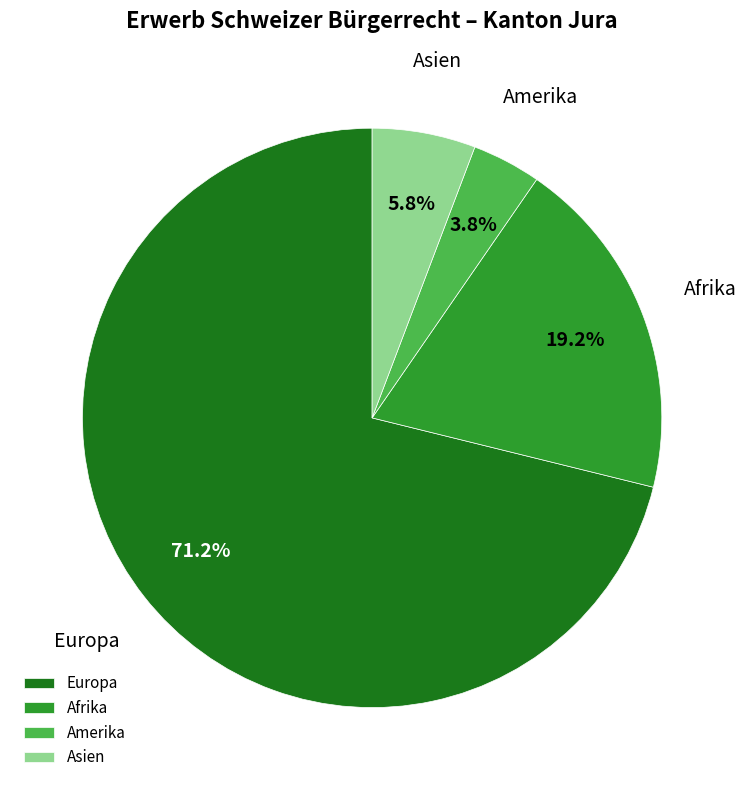

Which category has the biggest portion of the pie?

Europa